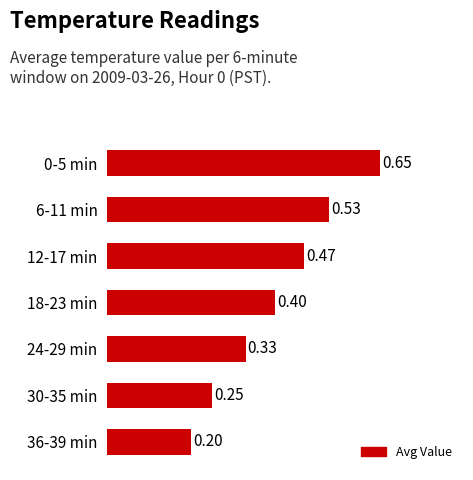

List the labels in order of value, largest first.

0-5 min, 6-11 min, 12-17 min, 18-23 min, 24-29 min, 30-35 min, 36-39 min